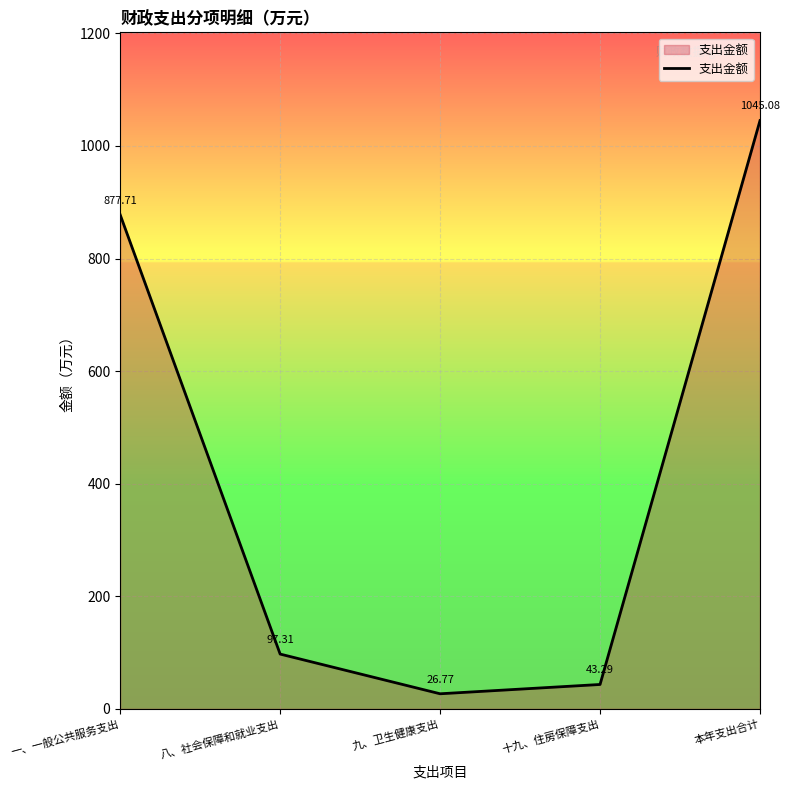

Does the chart have visible grid lines?

Yes